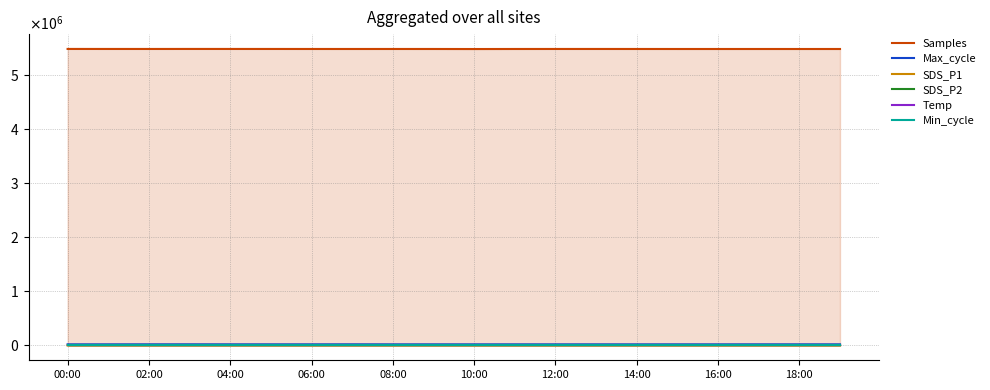

What is the difference between the second highest and second lowest values in the SDS_P2 series?

0.8